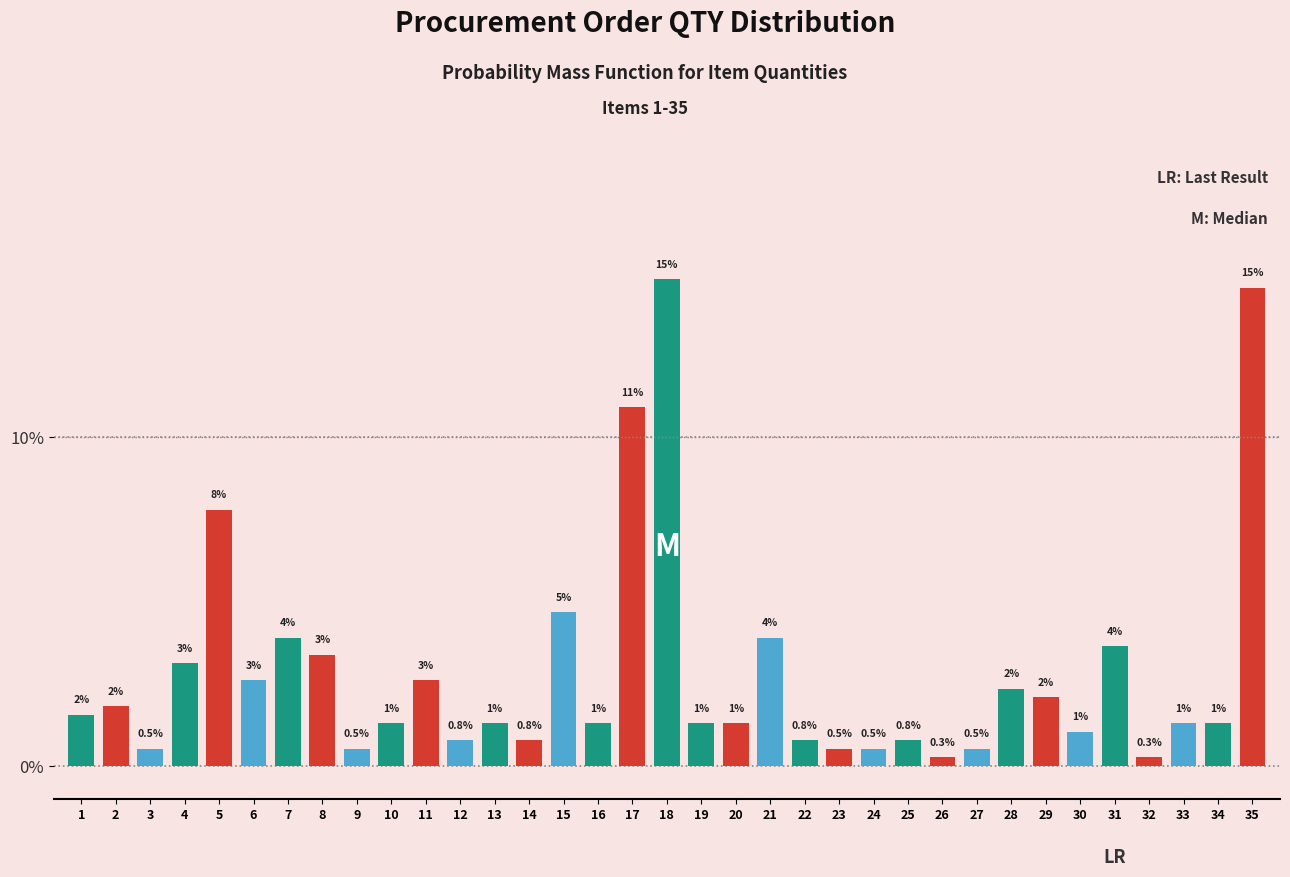

What is the value of the 16th bar from the left?

1.3